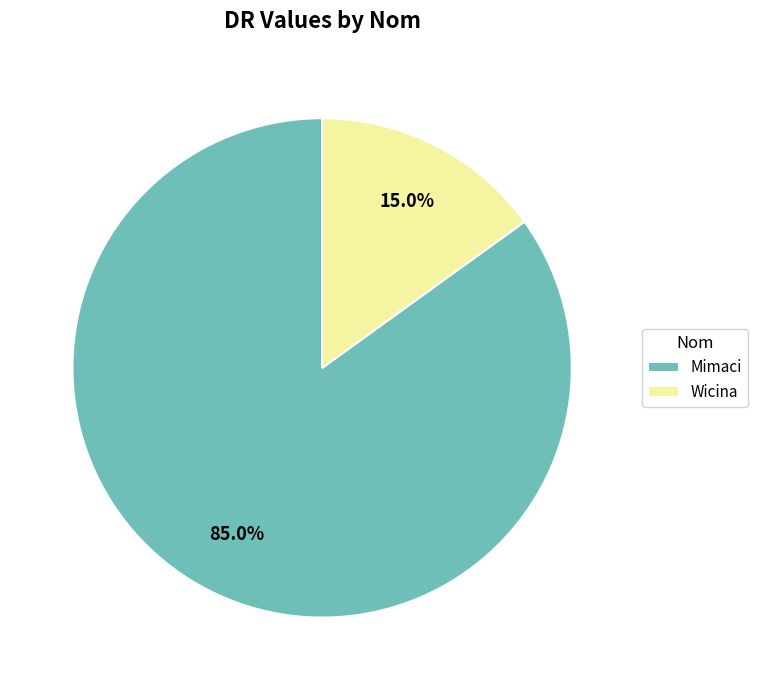

Combined, do Mimaci and Wicina account for over 50%?

Yes